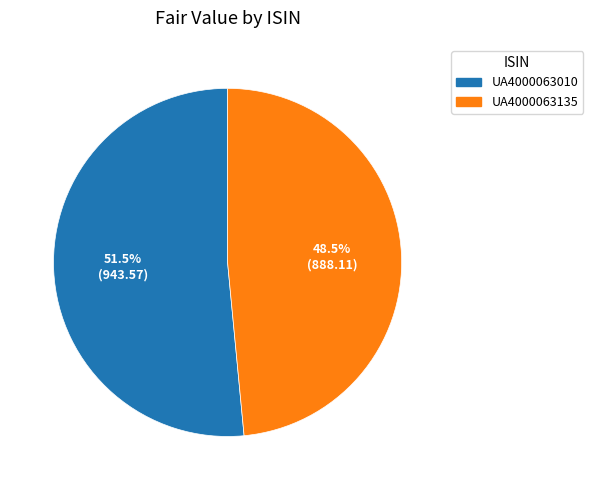

How many segments does this pie chart have?

2